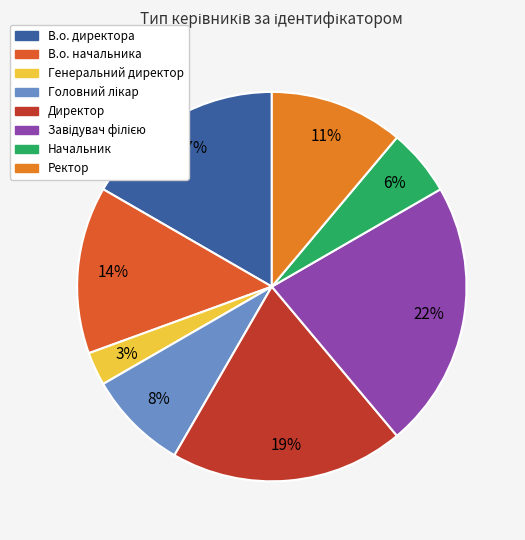

Combined, do Завідувач філією and Начальник account for over 50%?

No